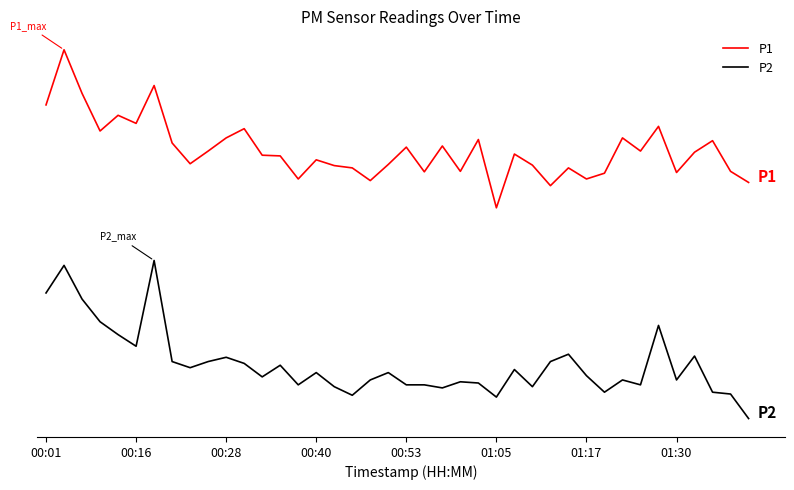

Does the chart have visible grid lines?

No